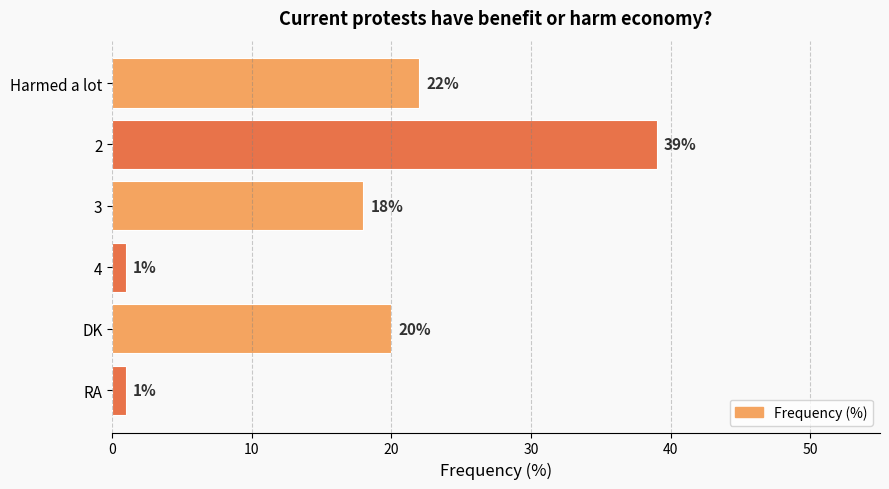

Reading bottom to top, list all the values displayed in this chart.

RA=1	DK=20	4=1	3=18	2=39	Harmed a lot=22